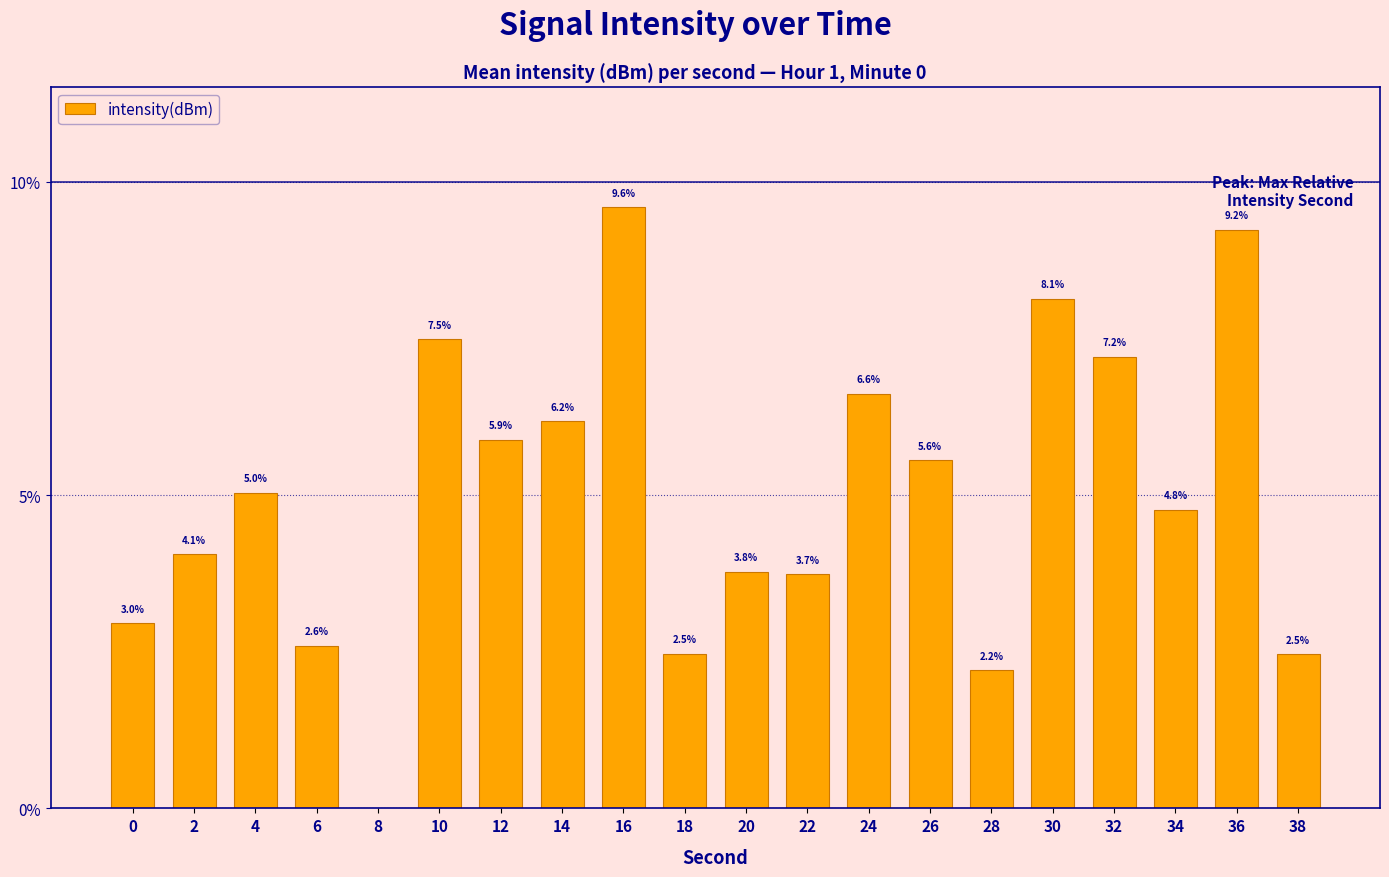

Reading left to right, list all the values displayed in this chart.

0=3.0	2=4.1	4=5.0	6=2.6	8=0.0	10=7.5	12=5.9	14=6.2	16=9.6	18=2.5	20=3.8	22=3.7	24=6.6	26=5.6	28=2.2	30=8.1	32=7.2	34=4.8	36=9.2	38=2.5